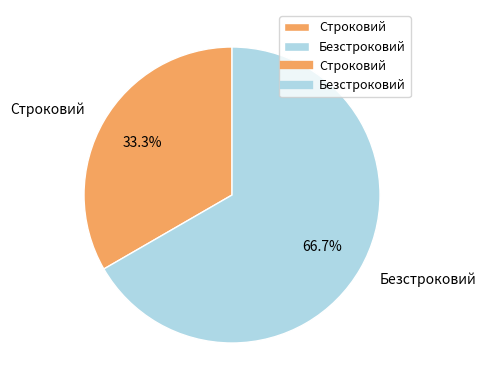

Is Строковий the majority of the pie?

No